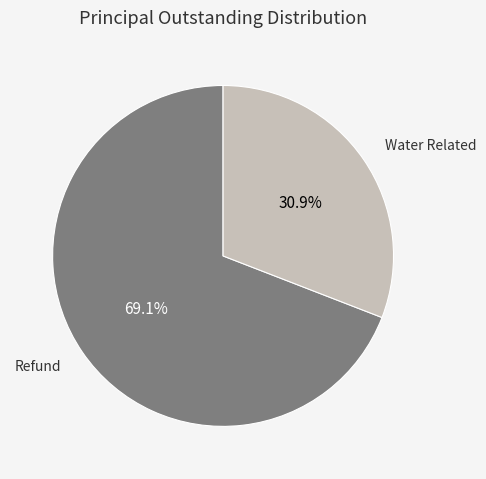

To the nearest percent, what is the difference between the Refund and Water Related slice percentages?

38%